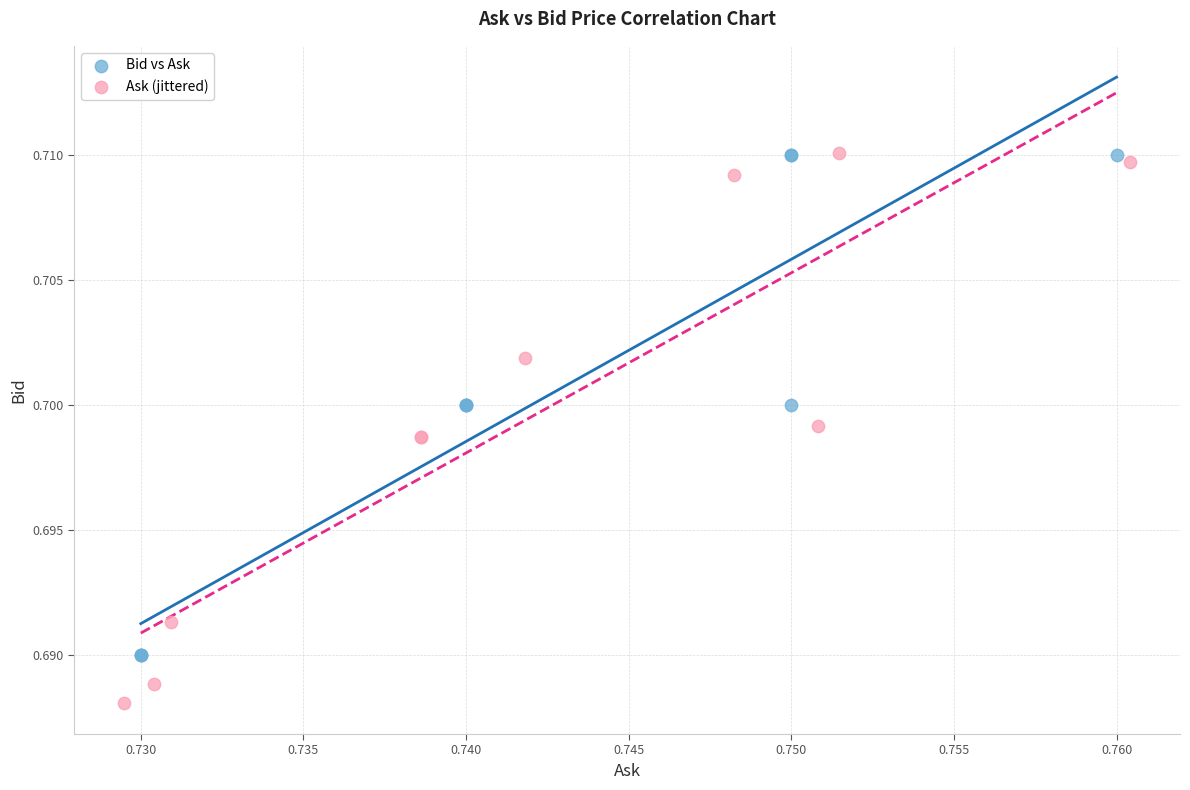

Which series contains the lowest Y value?

Ask (jittered)